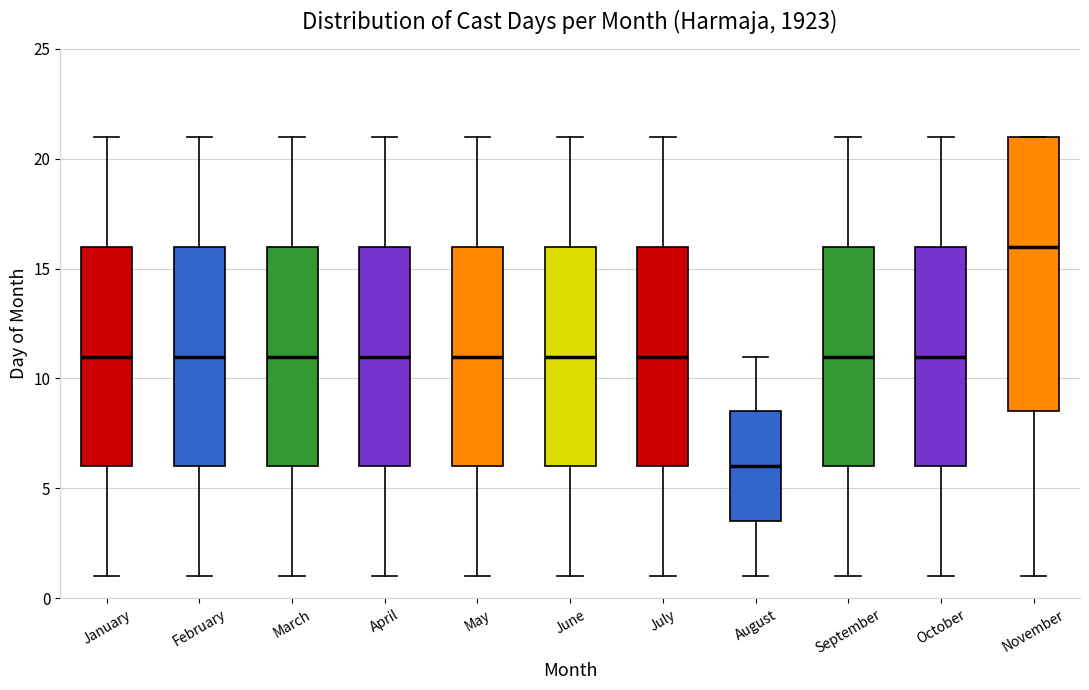

Reading left to right, transcribe this box plot: for each box, give where its median line is, the range the box spans, and where its two whiskers end, as read against the y-axis. The values are not printed on the chart, so give them approximately, as read against the axis.

January: median 11.0, box 6.0 to 16.0, whiskers 1.0 to 21.0
February: median 11.0, box 6.0 to 16.0, whiskers 1.0 to 21.0
March: median 11.0, box 6.0 to 16.0, whiskers 1.0 to 21.0
April: median 11.0, box 6.0 to 16.0, whiskers 1.0 to 21.0
May: median 11.0, box 6.0 to 16.0, whiskers 1.0 to 21.0
June: median 11.0, box 6.0 to 16.0, whiskers 1.0 to 21.0
July: median 11.0, box 6.0 to 16.0, whiskers 1.0 to 21.0
August: median 6.0, box 3.5 to 8.5, whiskers 1.0 to 11.0
September: median 11.0, box 6.0 to 16.0, whiskers 1.0 to 21.0
October: median 11.0, box 6.0 to 16.0, whiskers 1.0 to 21.0
November: median 16.0, box 8.5 to 21.0, whiskers 1.0 to 21.0